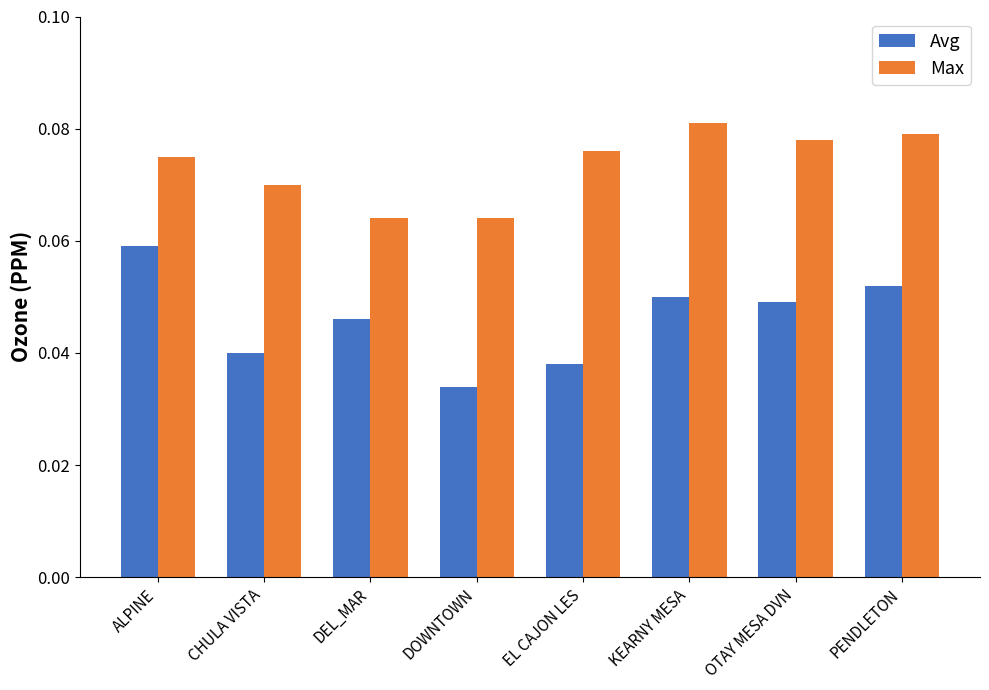

What are all the series names shown in the legend?

Avg, Max